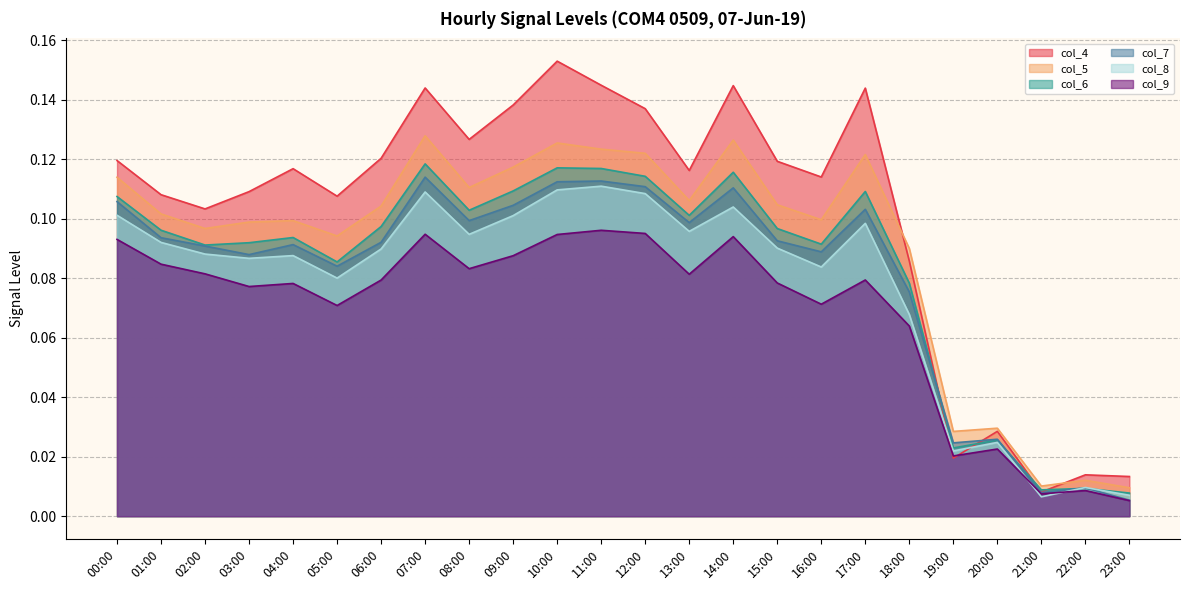

Which category has the lowest value in the col_5 series?

23:00